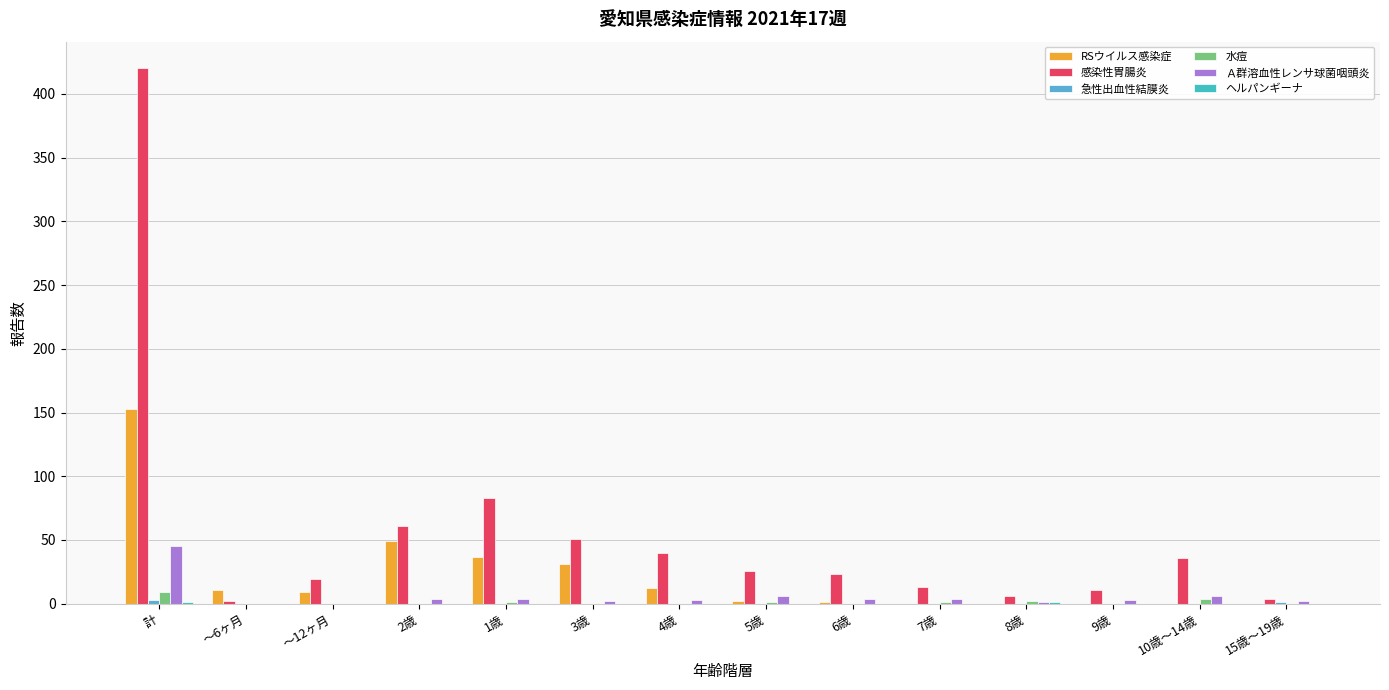

What is the label of the 11th bar from the left?

8歳